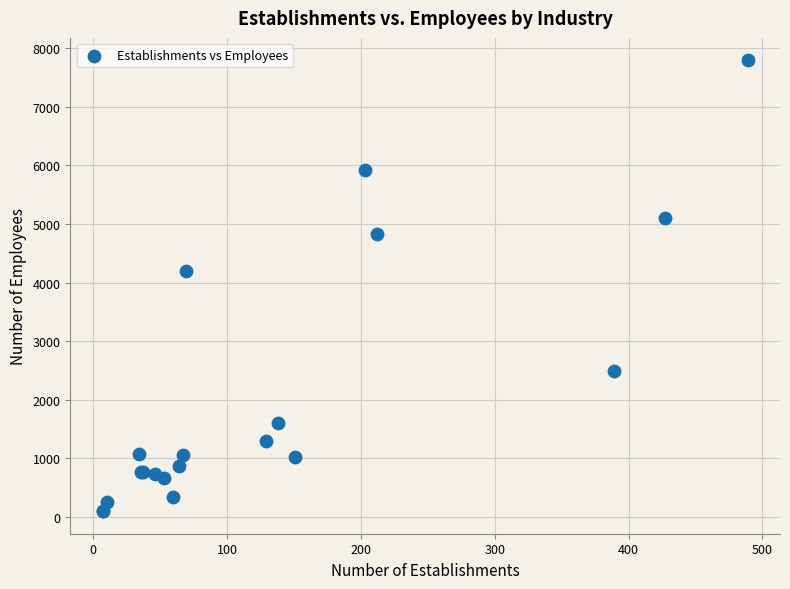

What Y value in the scatter plot is closest to 3944?

4192